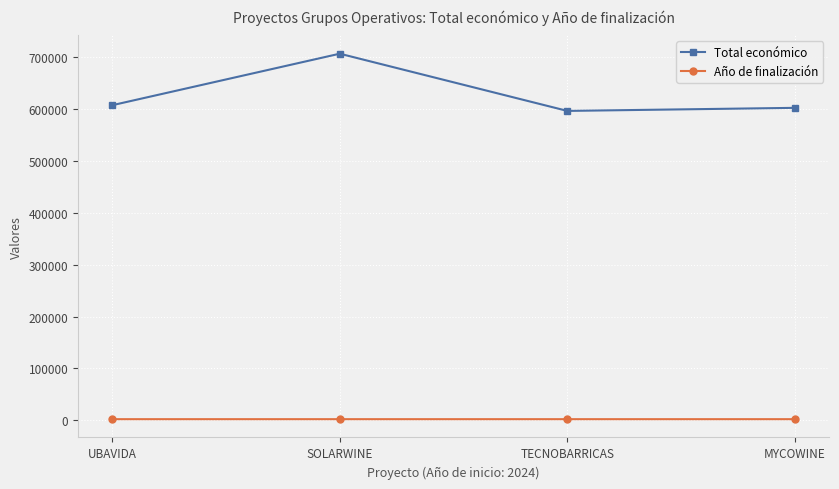

Is it true that Total económico equals 596384.0 at TECNOBARRICAS?

True